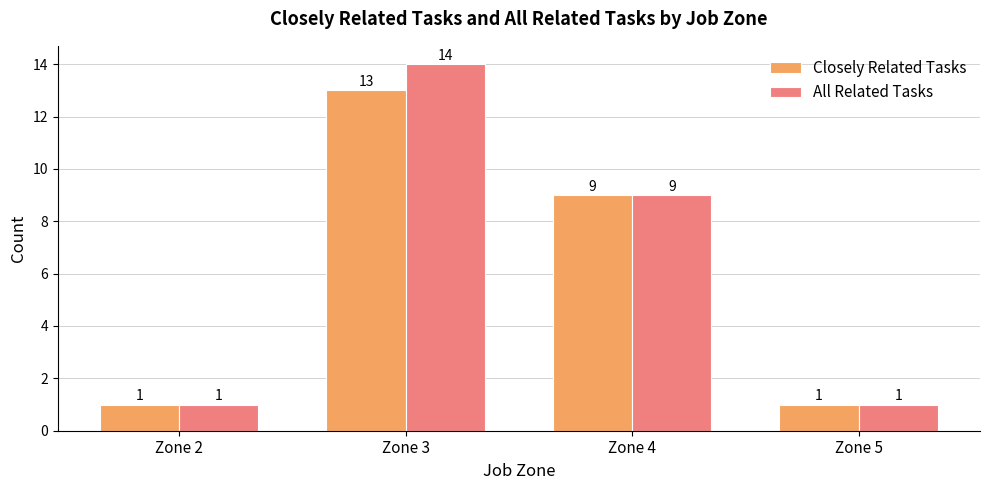

How many data points does each series have?

4